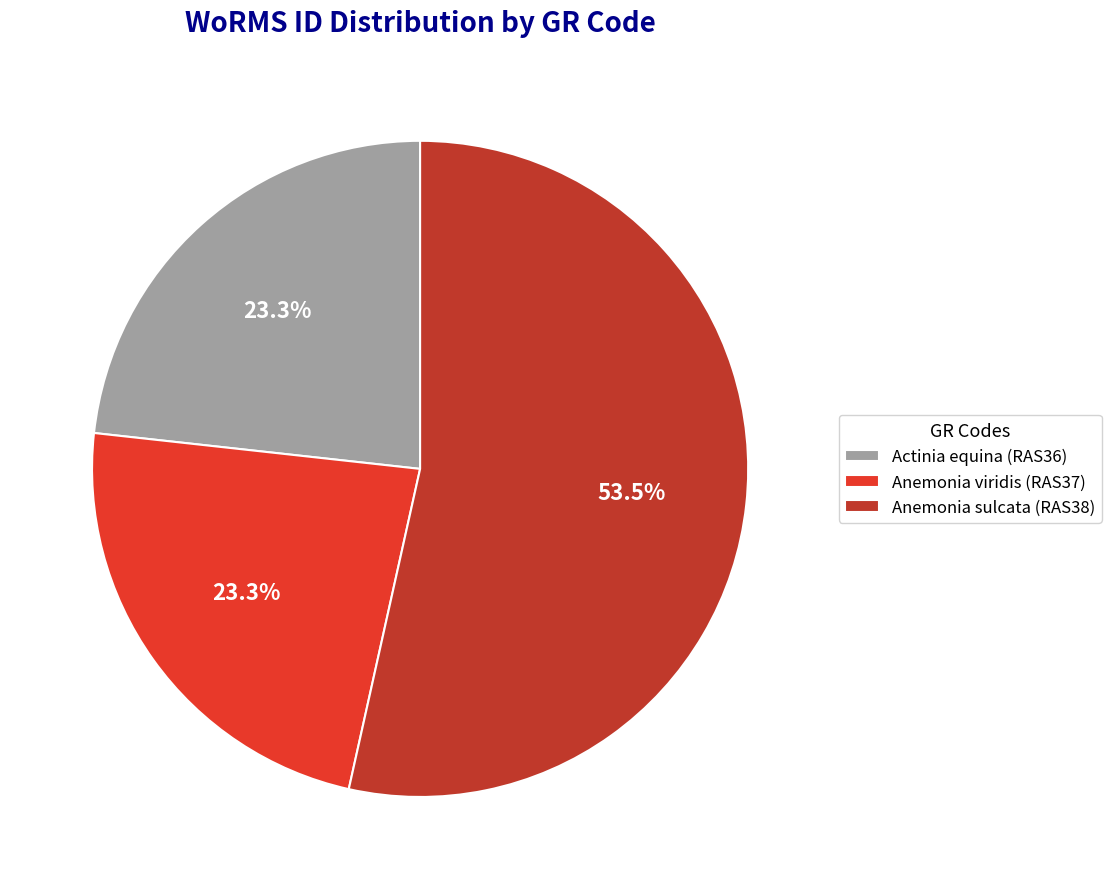

How many slices are in this pie chart?

3